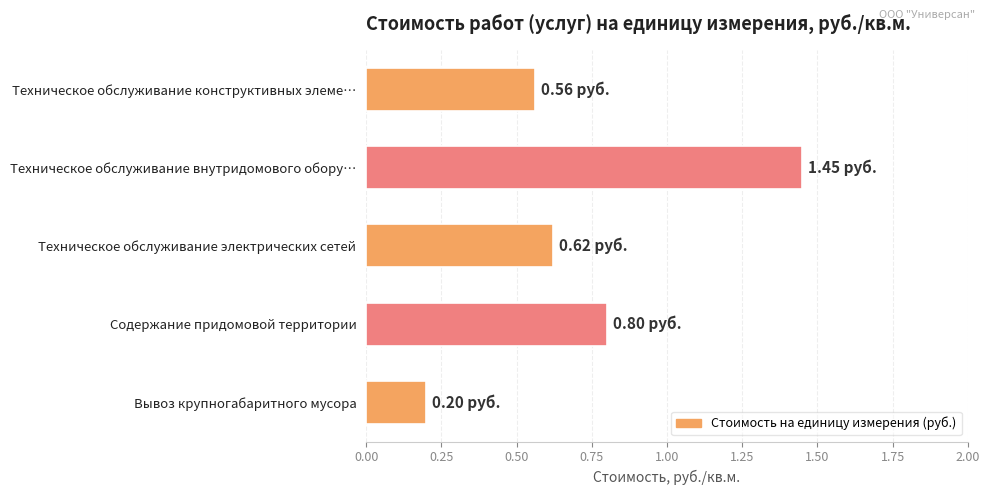

What is the label of the 3rd bar from the bottom?

Техническое обслуживание электрических сетей